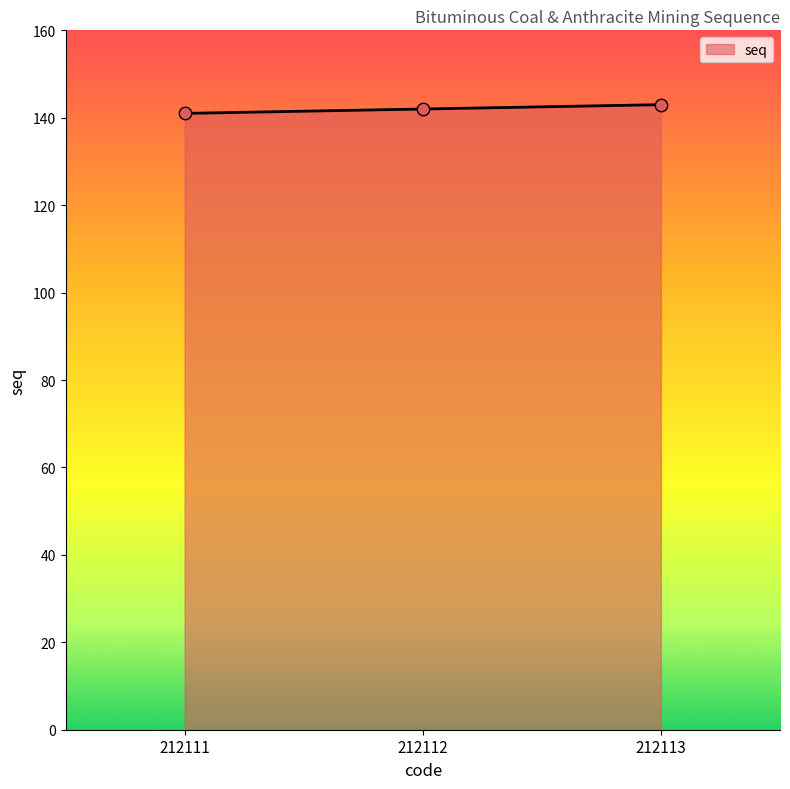

Between 212113 and 212111, which is larger?

212113